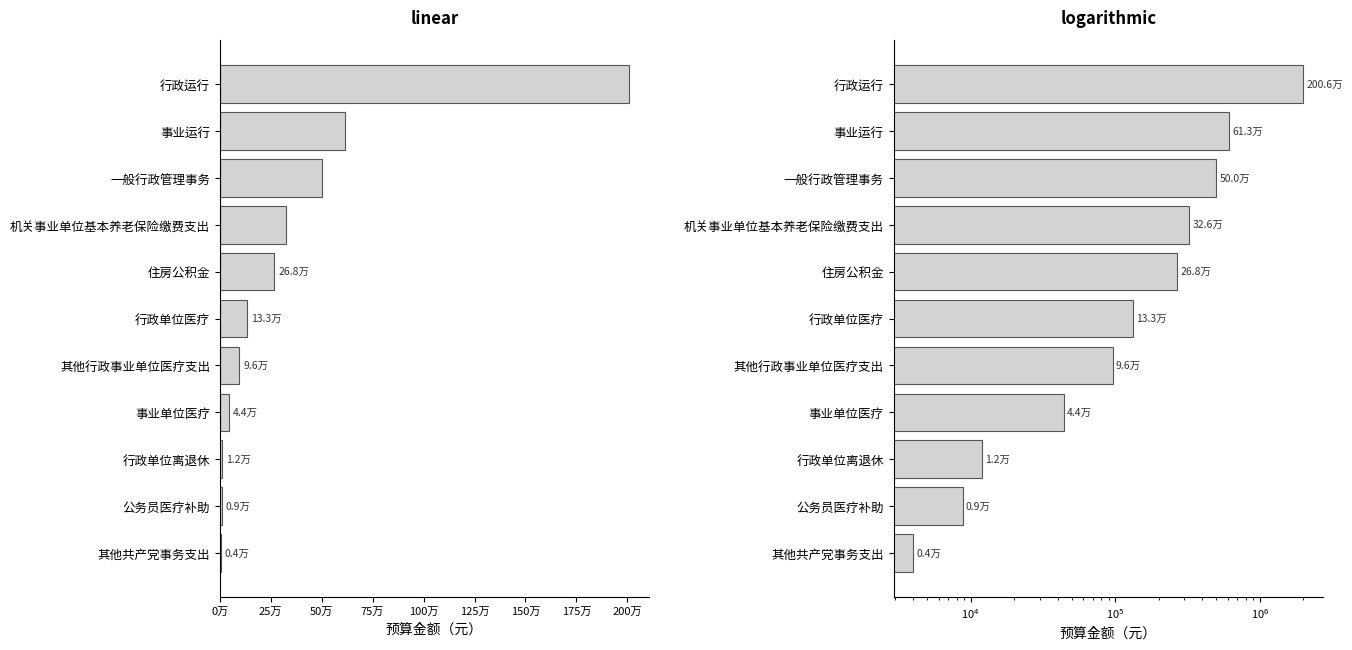

How many categories are shown in the chart?

11